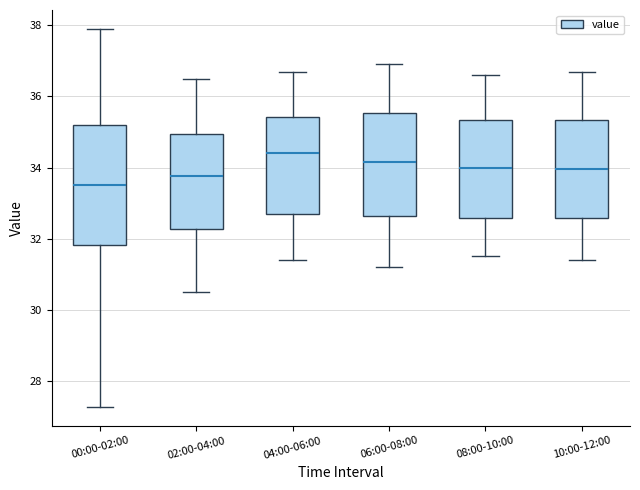

Comparing the boxes themselves (not the whiskers), which one is the tallest?

00:00-02:00